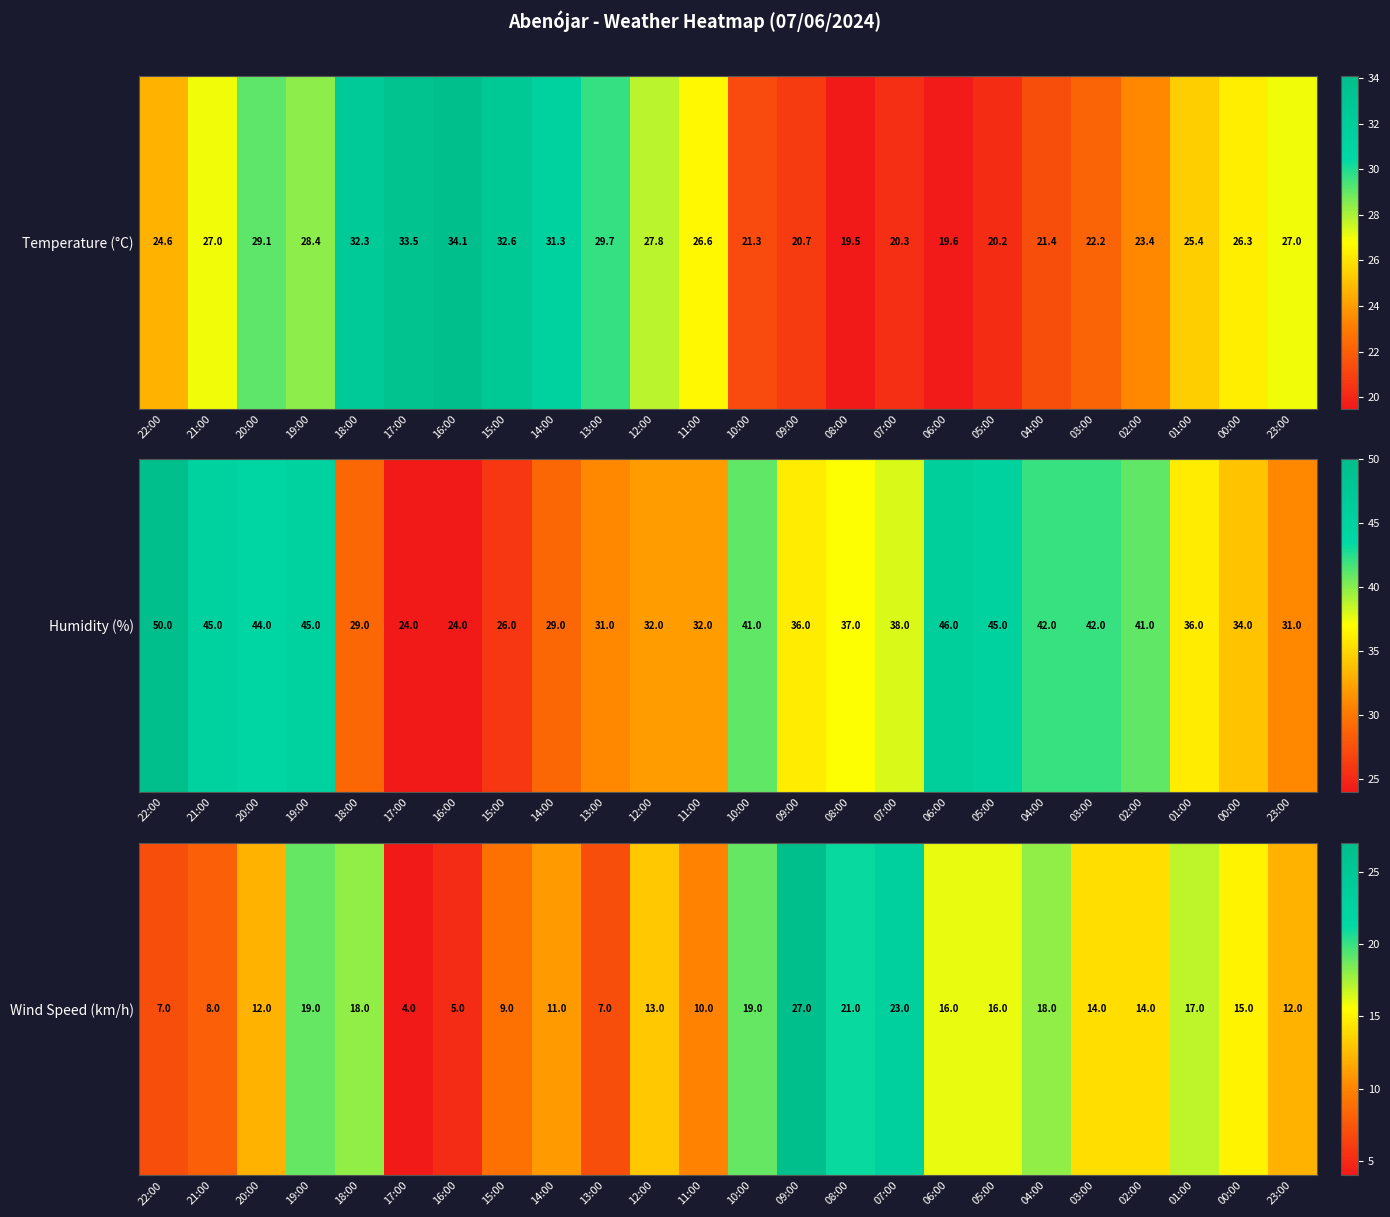

What is the change in value from 20:00 to 14:00?

-1